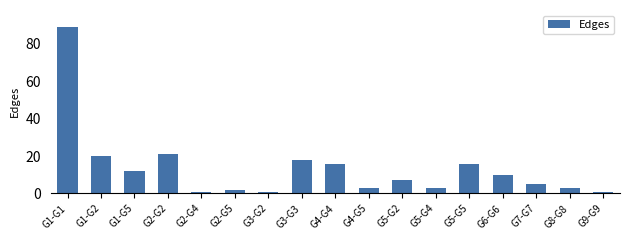

The chart shows a value of 21 at G2-G2. True or false?

True